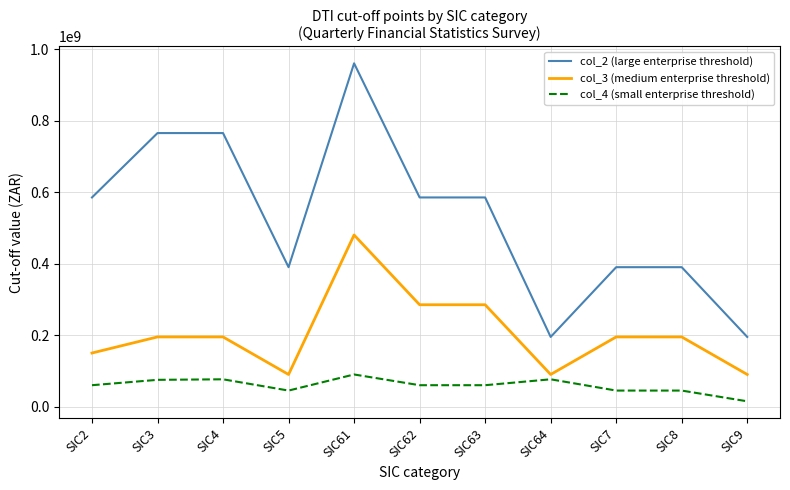

What position from the right is SIC61?

7